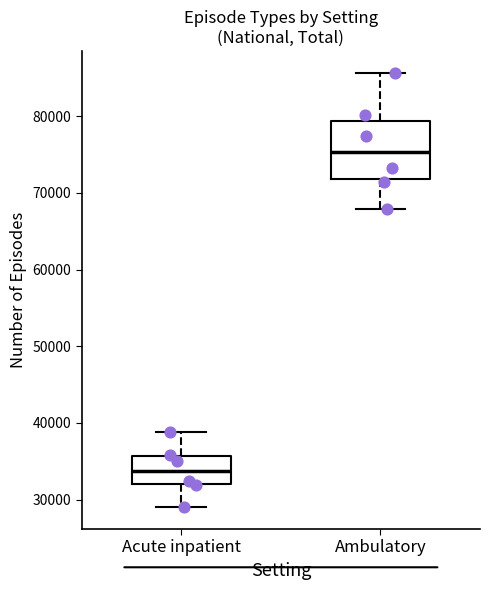

Which box's median line is the highest?

Ambulatory